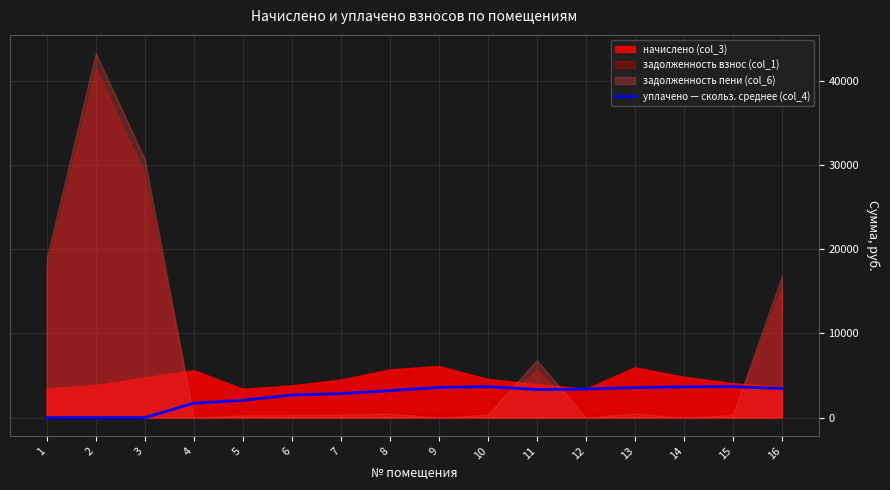

How many lines are shown in the chart?

1